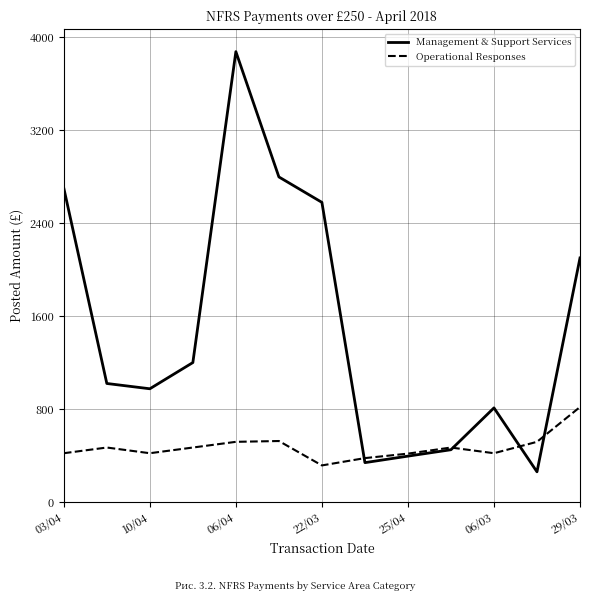

Which series has the largest range (max minus min)?

Management & Support Services